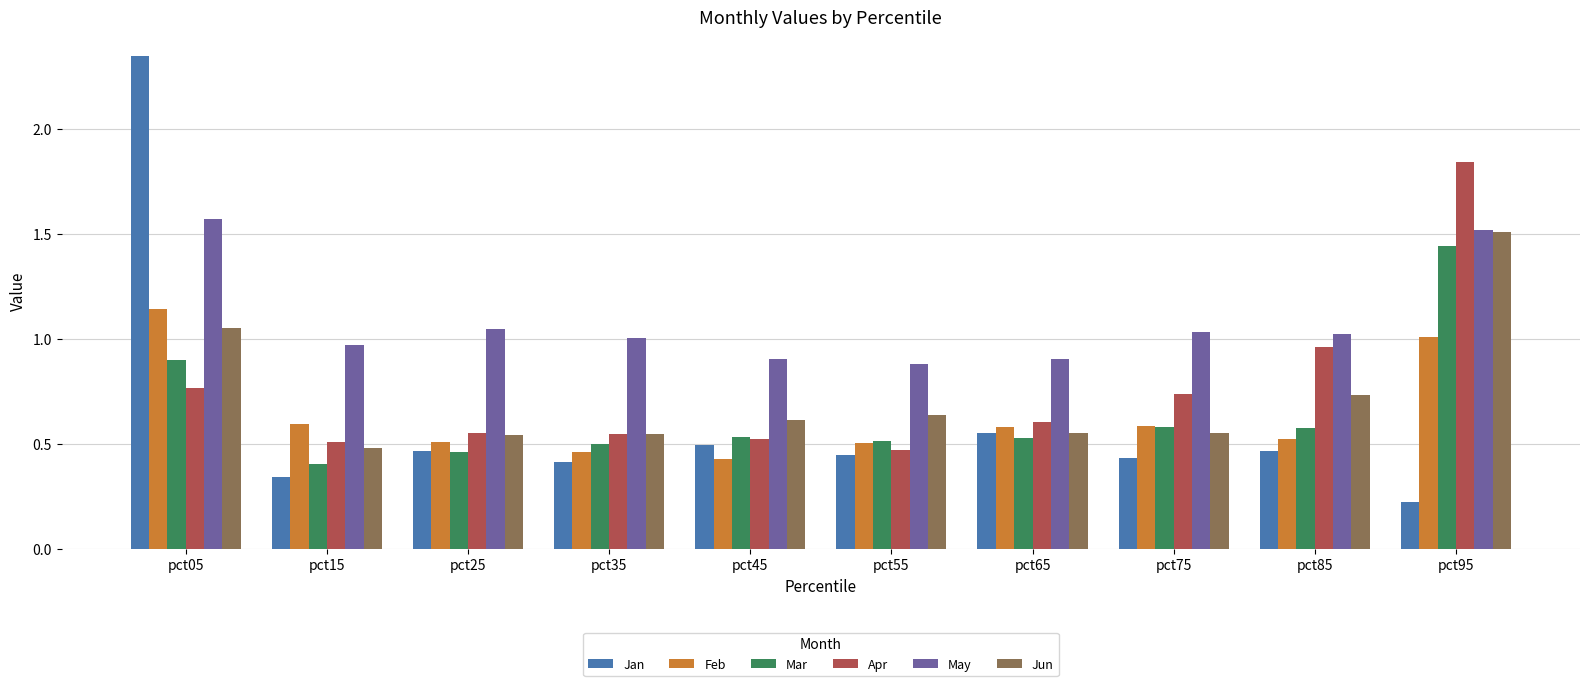

What is the value of the May bar at the 10th from the left?

1.5